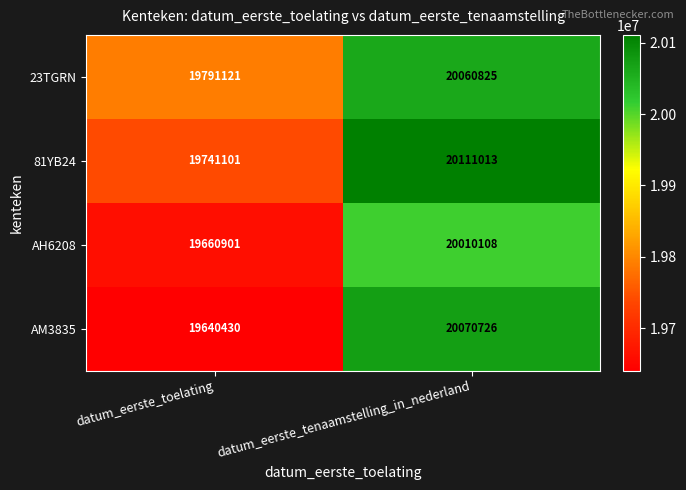

Rank the series at datum_eerste_toelating from highest to lowest value.

23TGRN, 81YB24, AH6208, AM3835